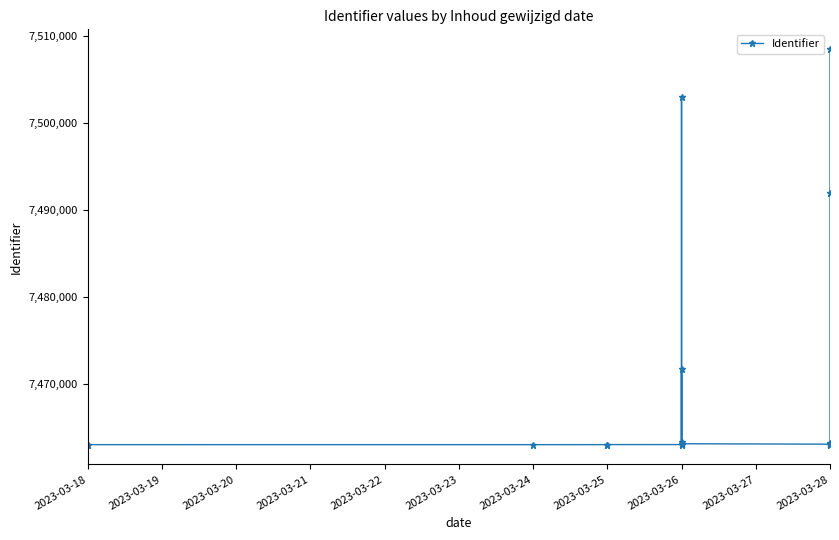

Reading left to right, extract all data points from this chart.

7463077	7463078	7463076	7463080	7463085	7463087	7471796	7463130	7463179	7502929	7463180	7463374	7463181	7463131	7463182	7463178	7463183	7463185	7463232	7463091	7491972	7508441